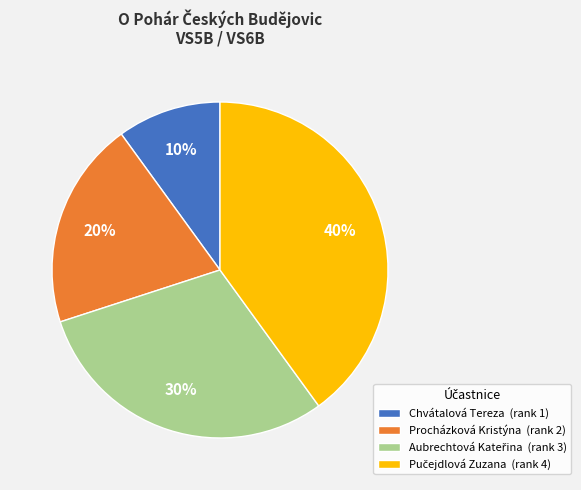

Count the number of slices in the pie.

4